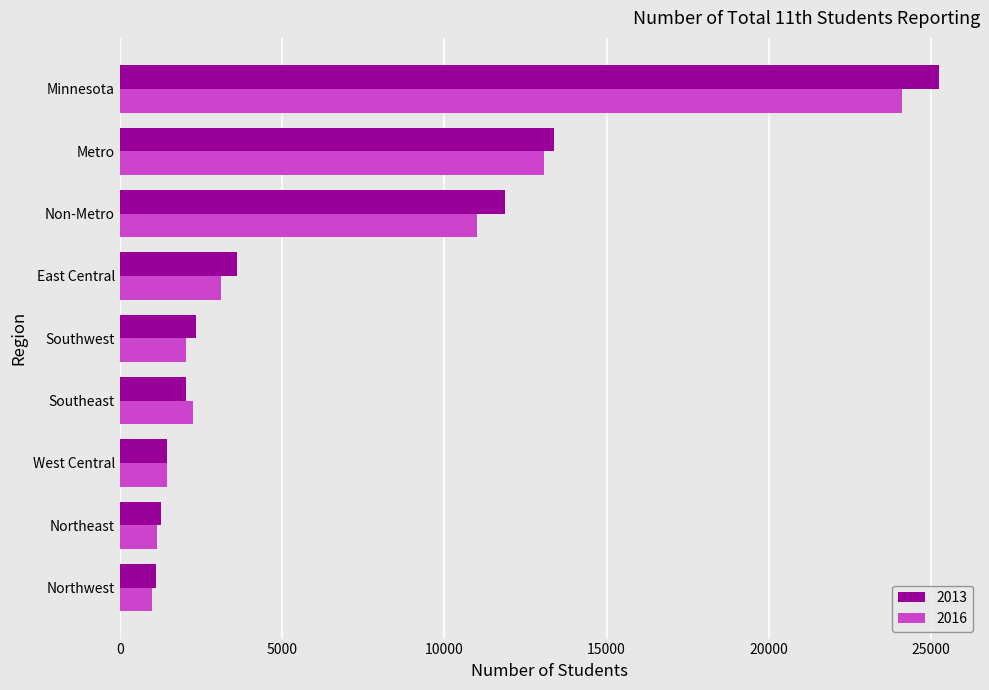

What is the highest value of the 2016 series?

24086